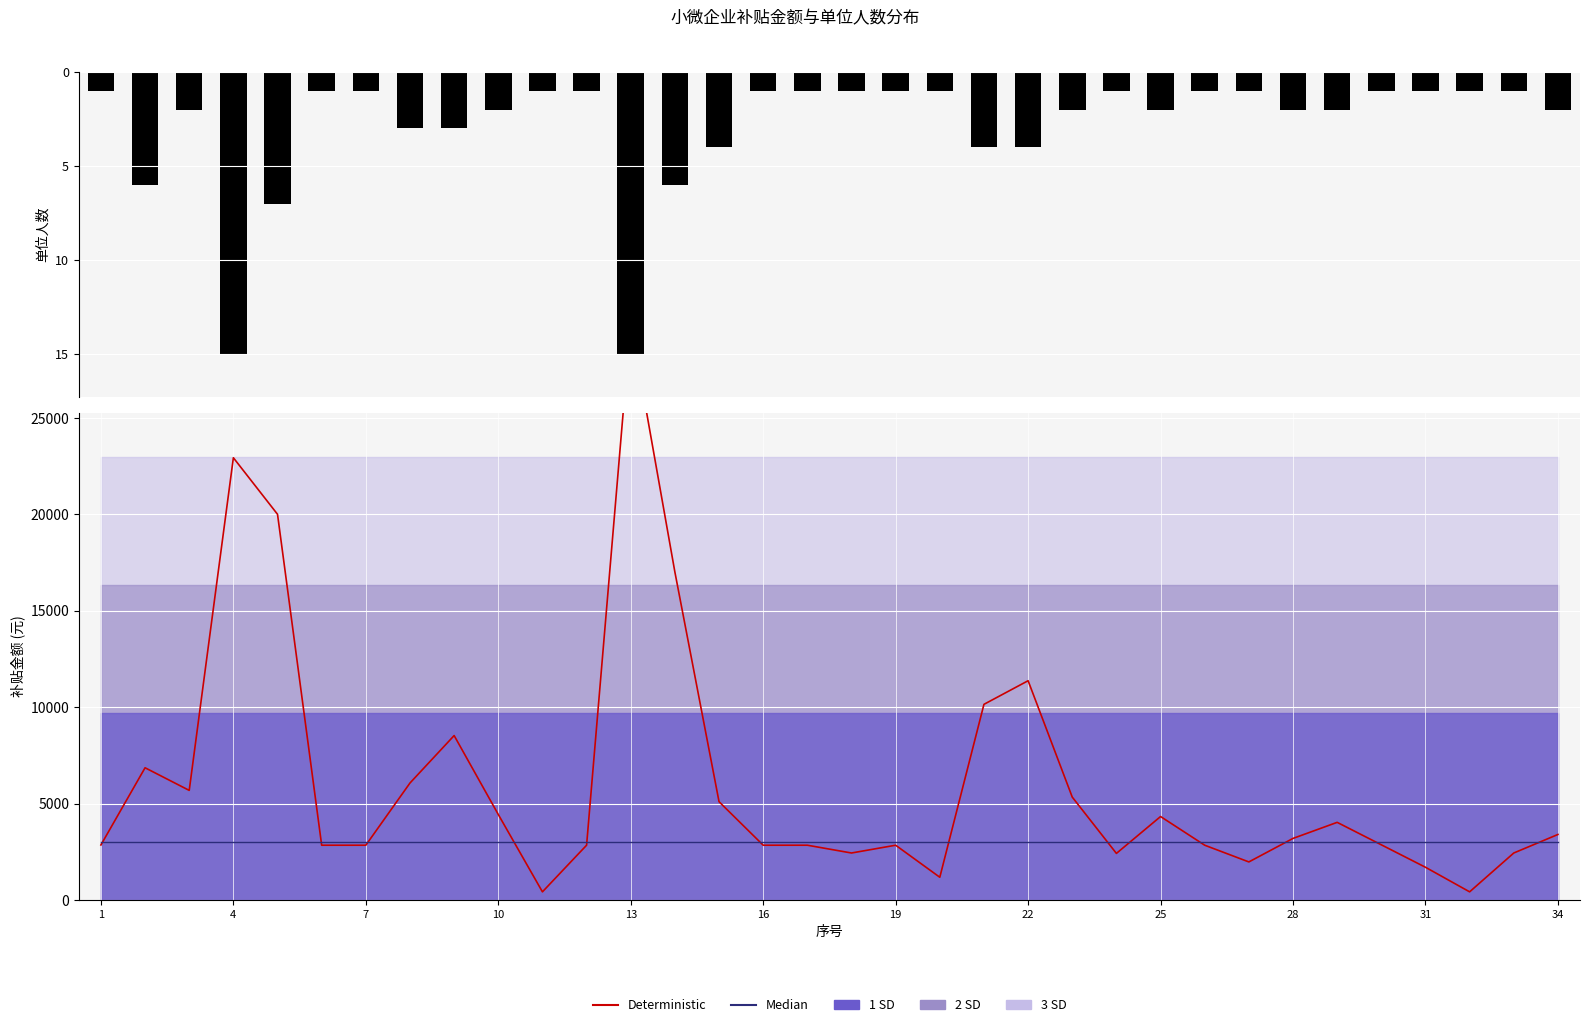

How many groups of bars are there?

34